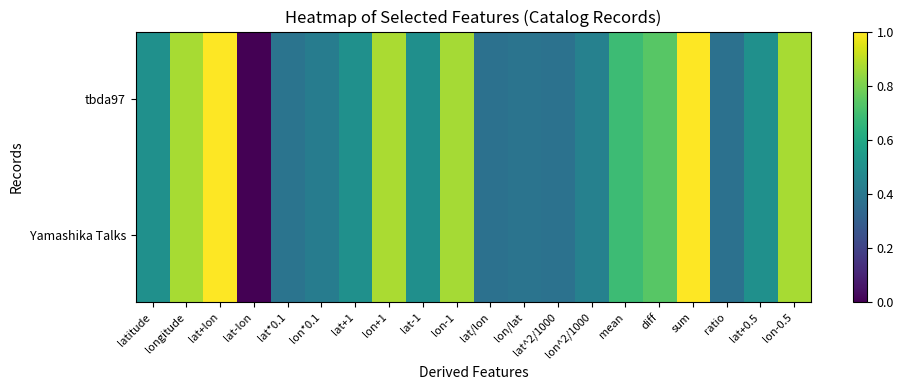

Between lat+lon and lon-1, which series saw the biggest shift?

tbda97